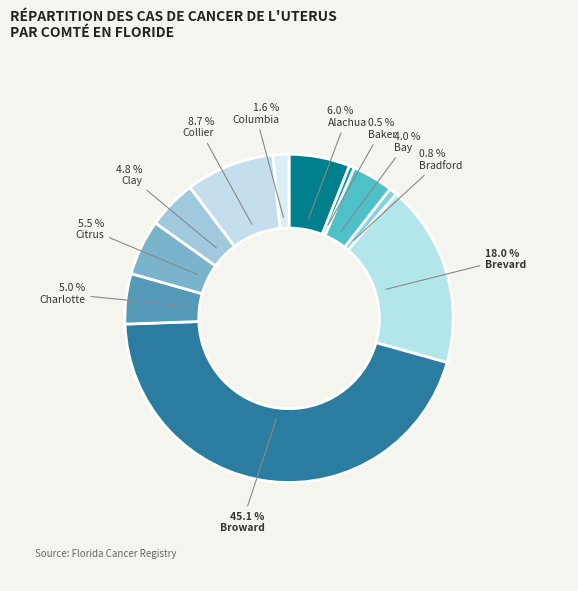

True or false: Clay accounts for 1% of the total.

False